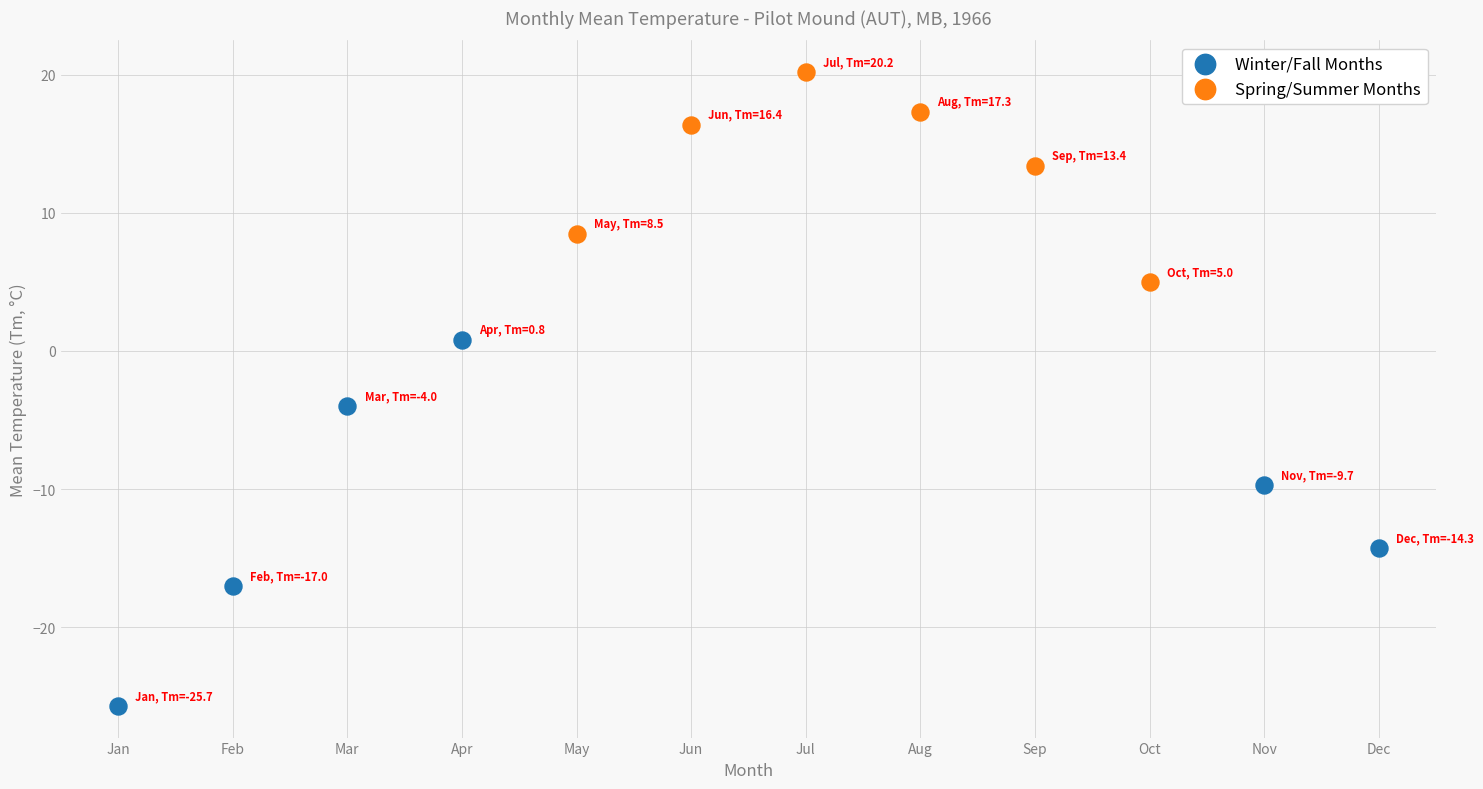

Which series contains the lowest Y value?

Winter/Fall Months